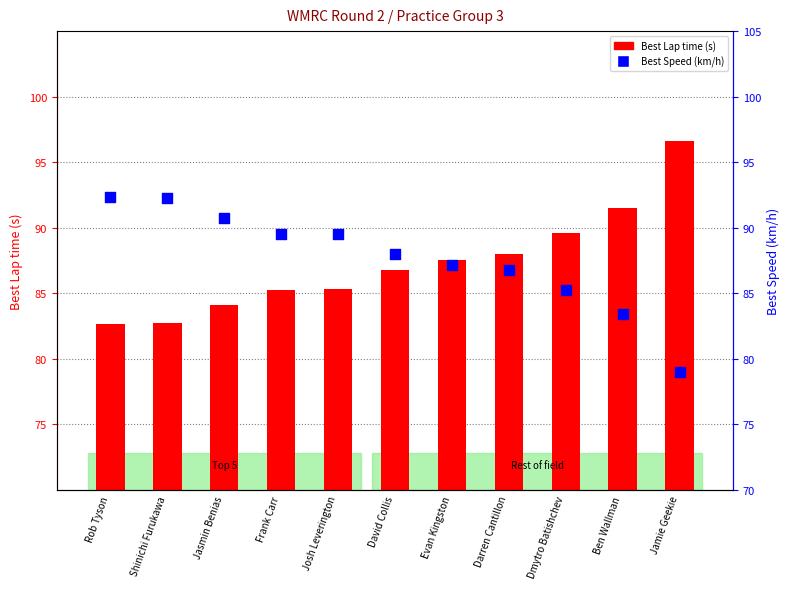

Is the value of Best Speed at Darren Cantillon greater than the value of Best Lap time at Shinichi Furukawa?

Yes